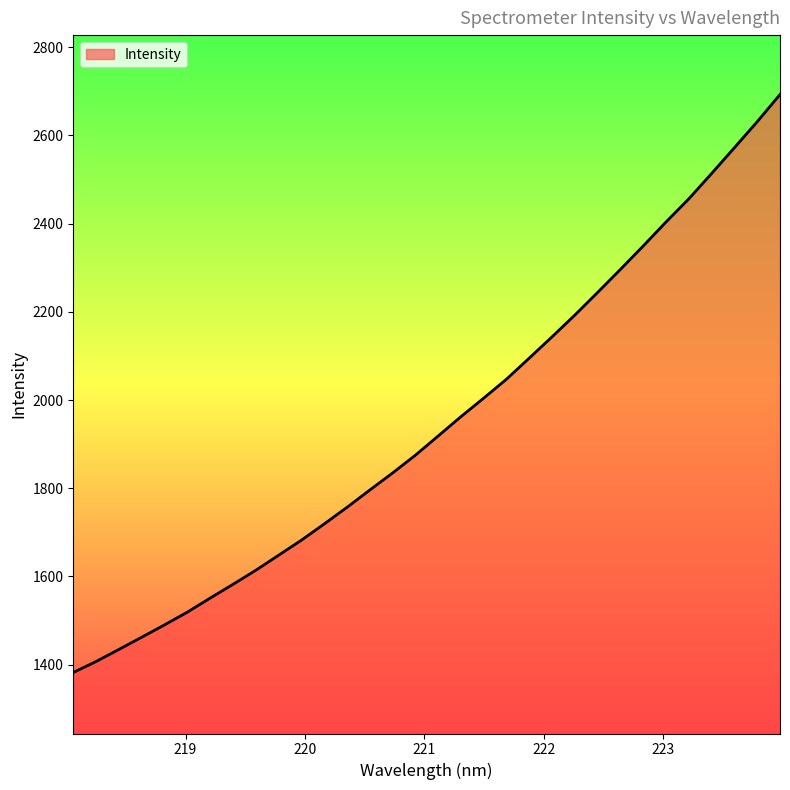

What is the maximum value shown in the chart?

2692.5